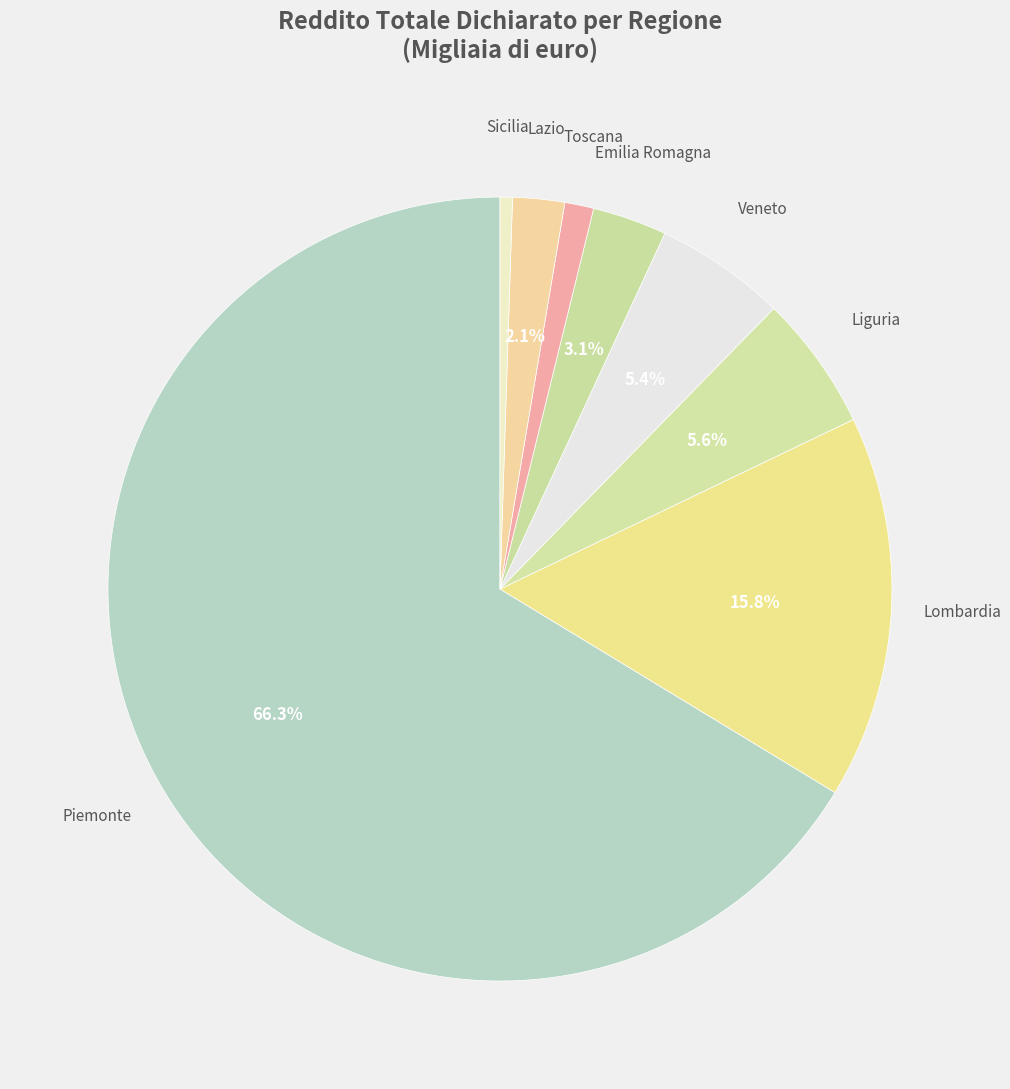

How many slices are in this pie chart?

8